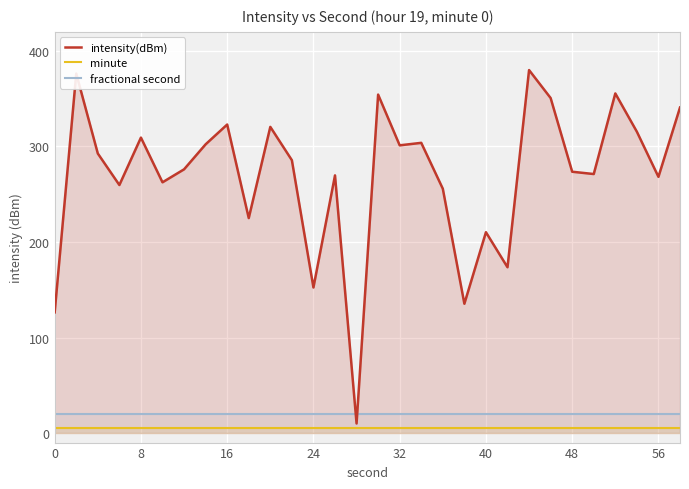

True or false: minute has more than 0 points higher than both neighbors.

False